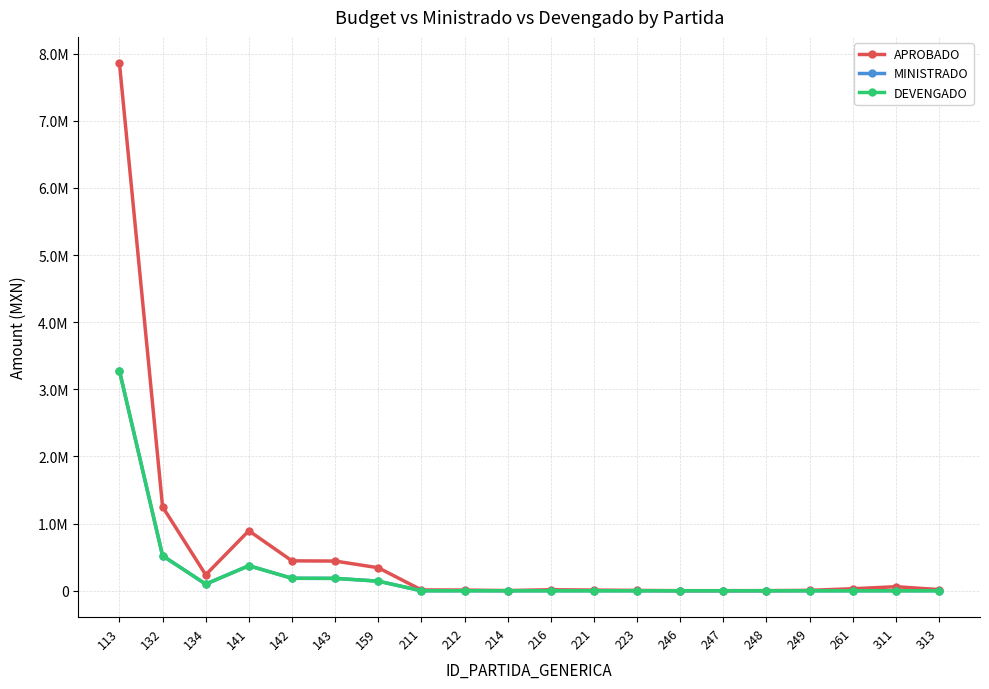

Is this an area chart (filled region under the line)?

No